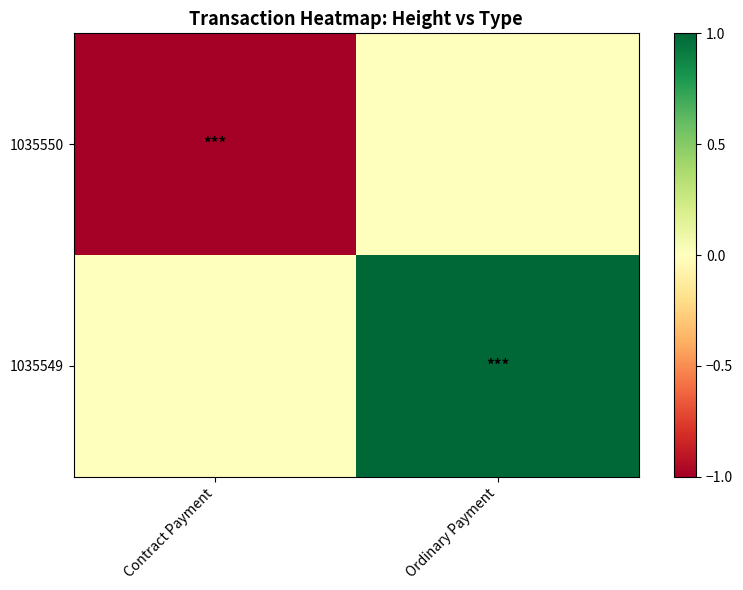

Reading left to right, list all the values displayed in this chart.

1035550: Contract Payment=-1	Ordinary Payment=0
1035549: Contract Payment=0	Ordinary Payment=1